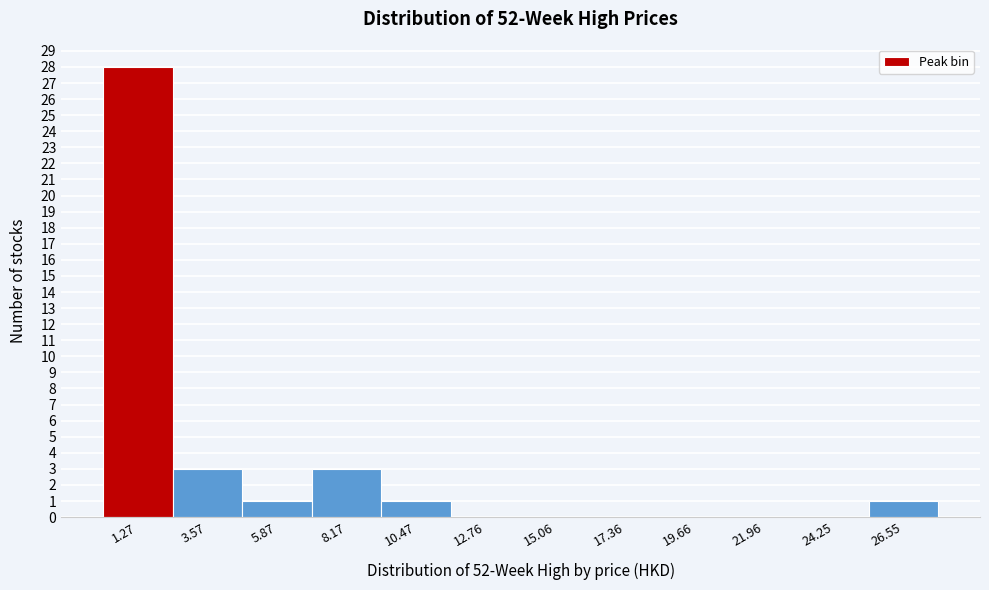

Over which range of the x-axis is the bar tallest?

0.0 to 2.5